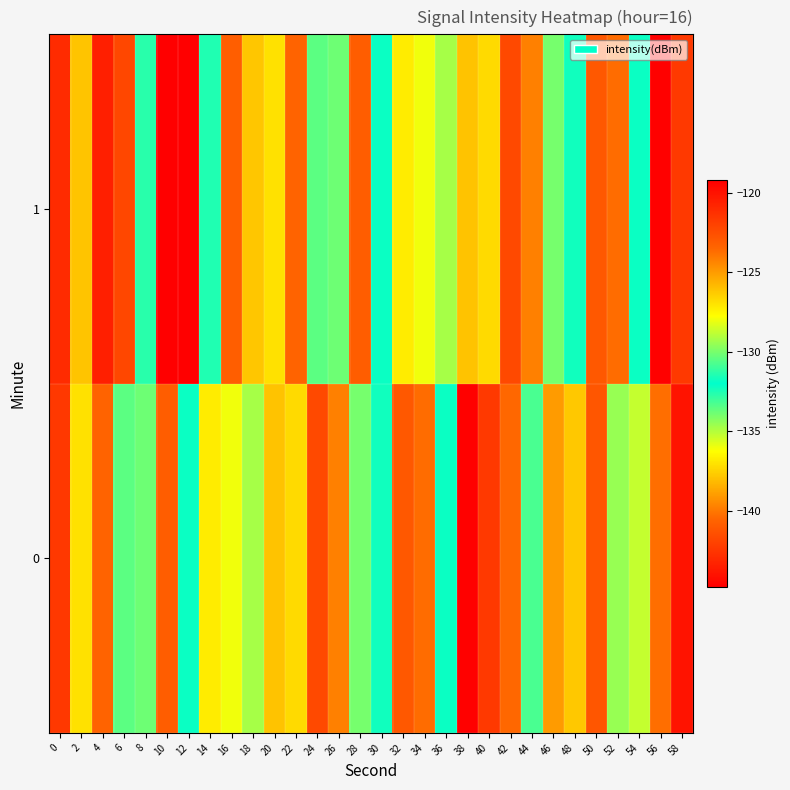

At which category does the chart reach its minimum across all series?

10